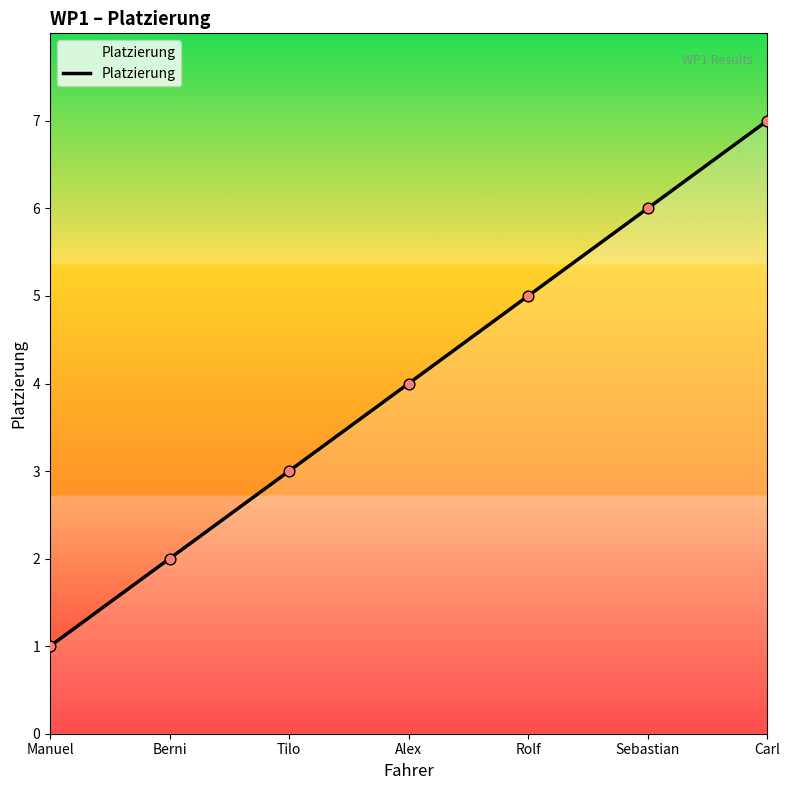

Approximately how many times larger is the value at Berni compared to Alex?

0.5